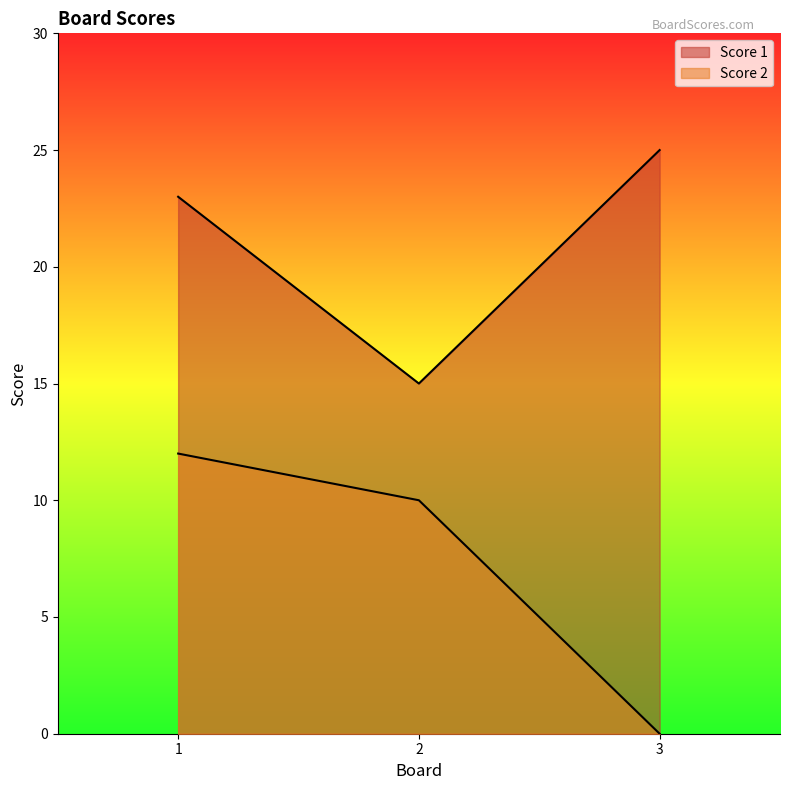

What is the difference between the highest and lowest values at 1?

11